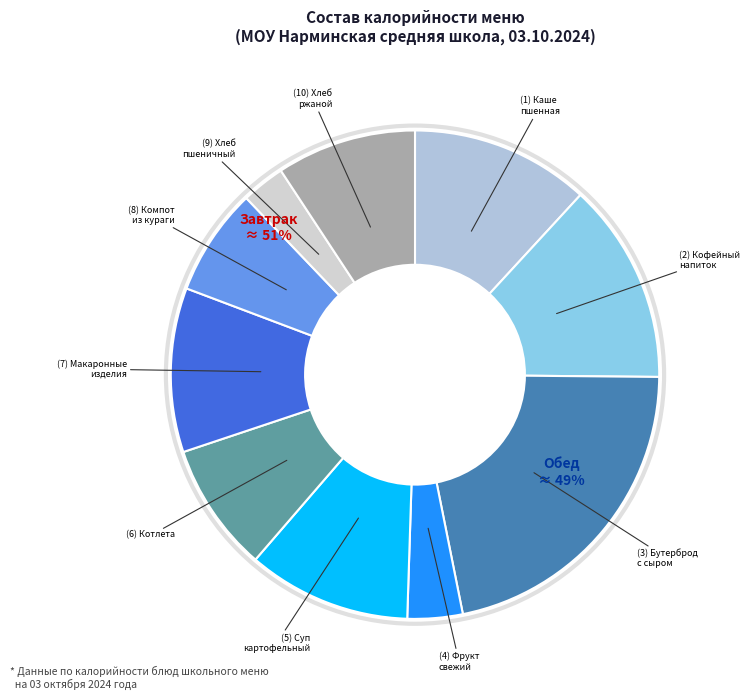

The Кофейный напиток на молоке slice represents 13% of the pie. True or false?

True